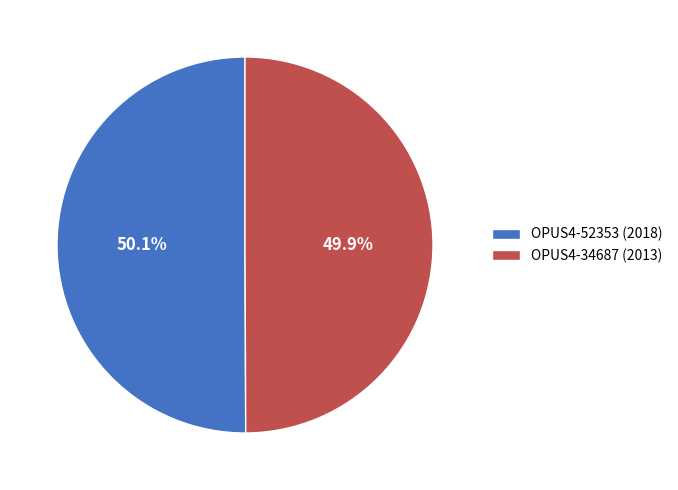

Approximately how many times larger is the value at OPUS4-52353 (2018) compared to OPUS4-34687 (2013)?

1.0